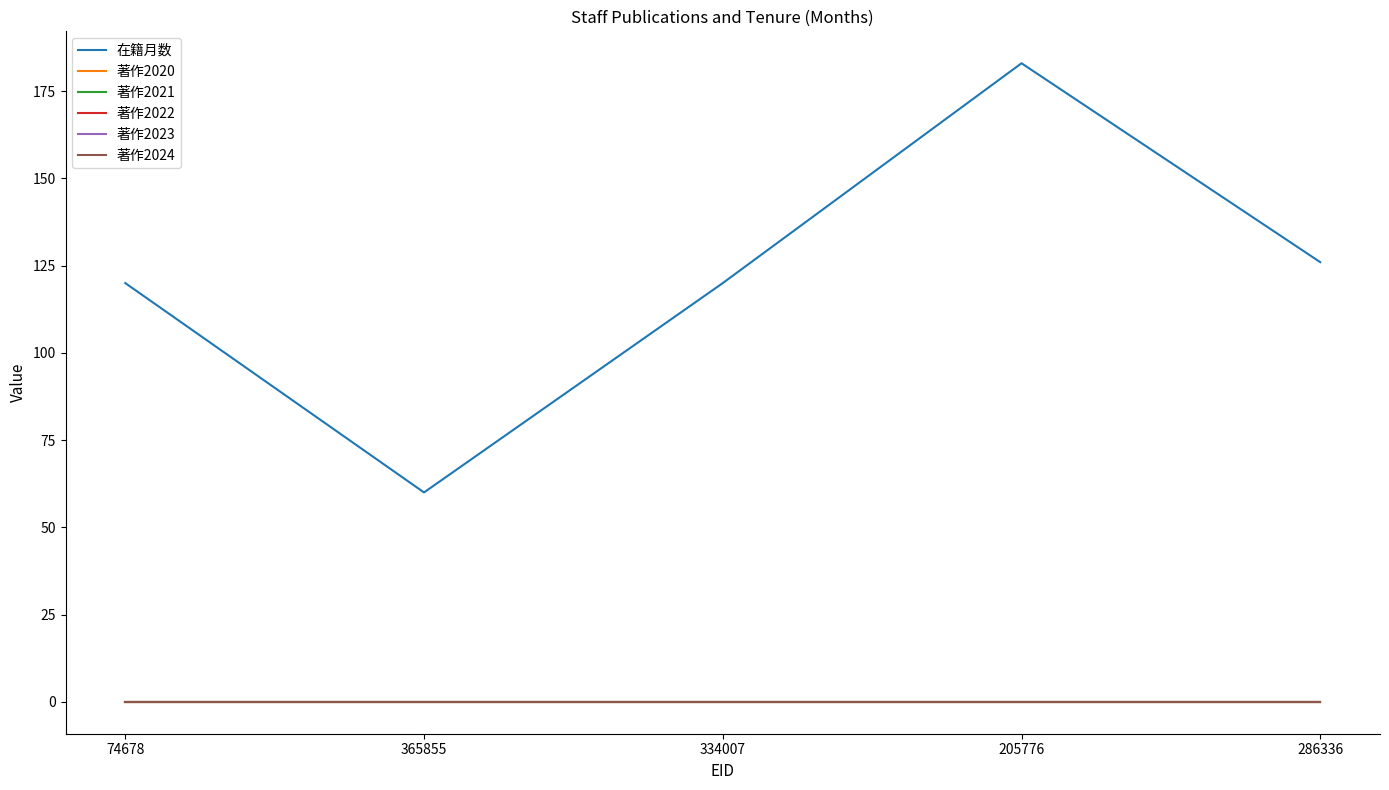

Where is 著作2022 nearest to the value 0?

74678